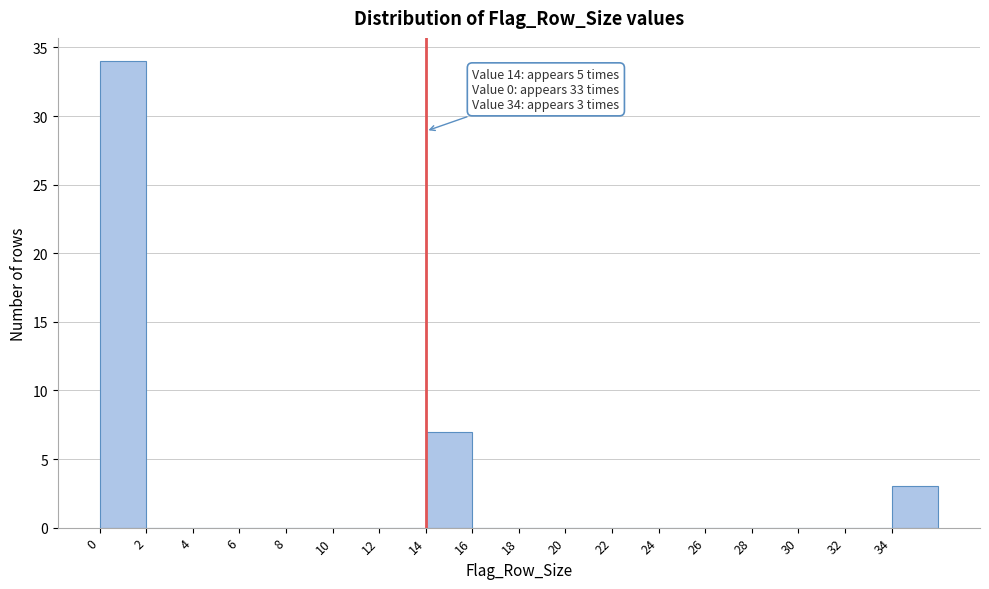

Over which range of the x-axis is the bar tallest?

0 to 2